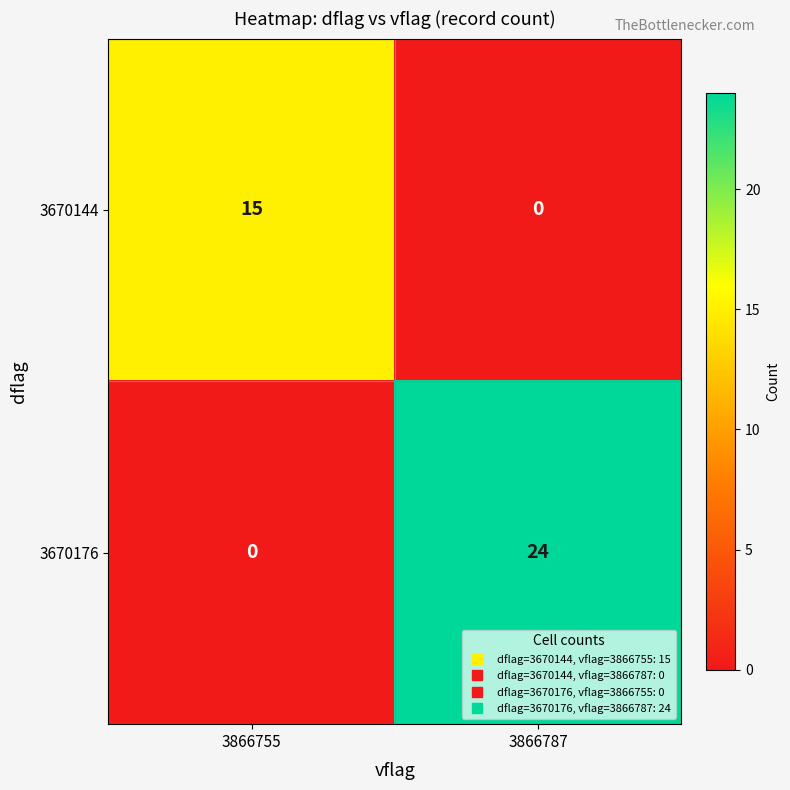

Reading left to right, transcribe all the data shown in this chart.

3670144: 3866755=15	3866787=0
3670176: 3866755=0	3866787=24